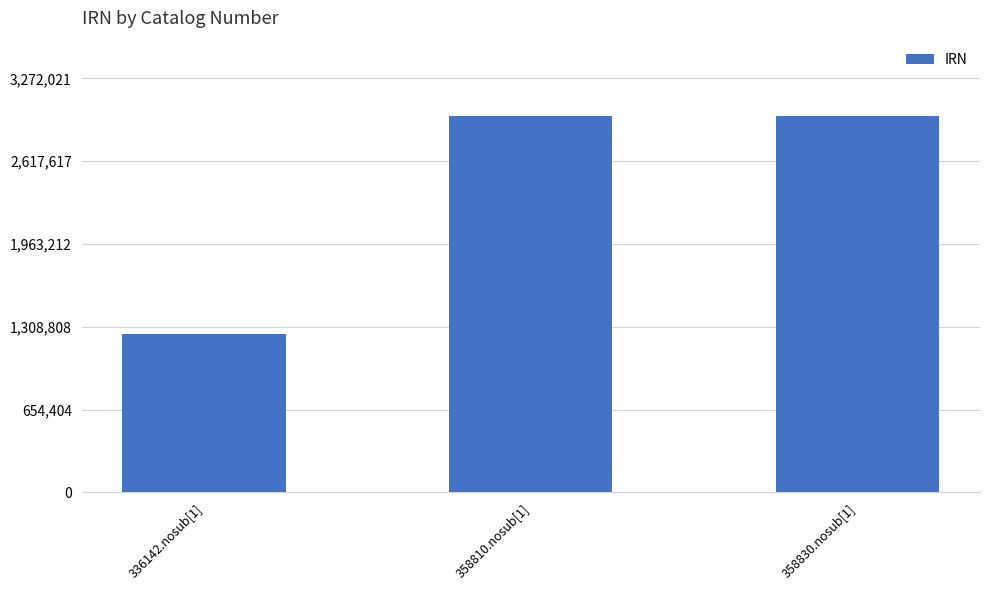

What is the label of the 2nd bar from the right?

358810.nosub[1]